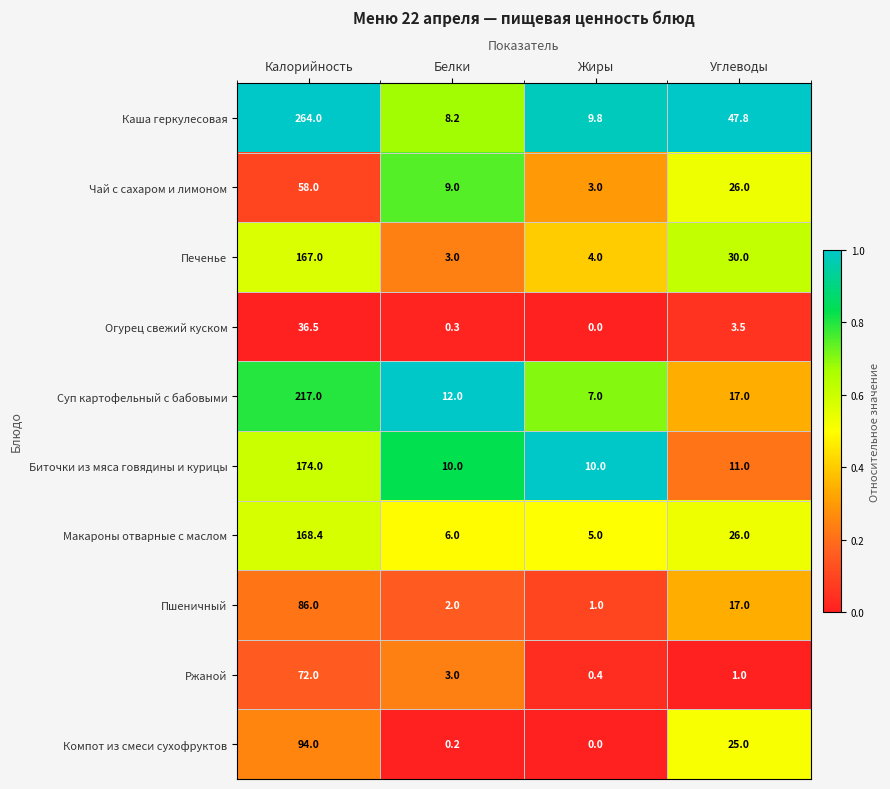

What is the difference between the maximum and minimum values in the Биточки из мяса говядины и курицы series?

164.0